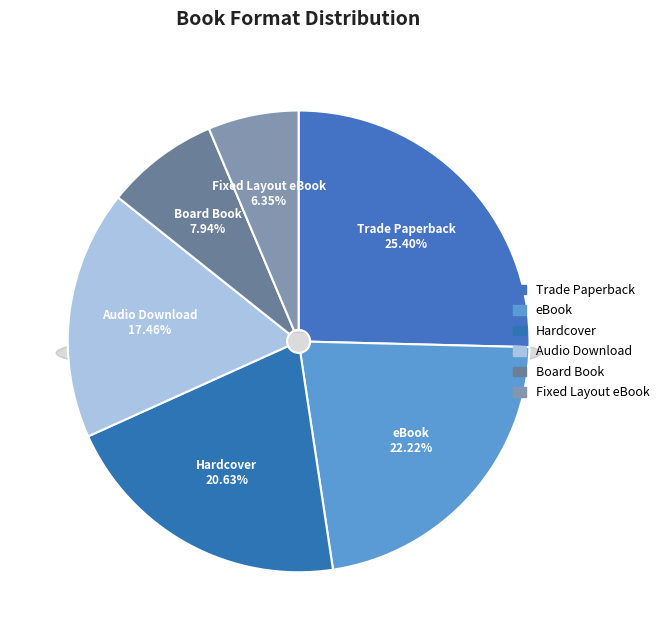

To the nearest percent, what is the combined percentage of Audio Download and Board Book?

25%